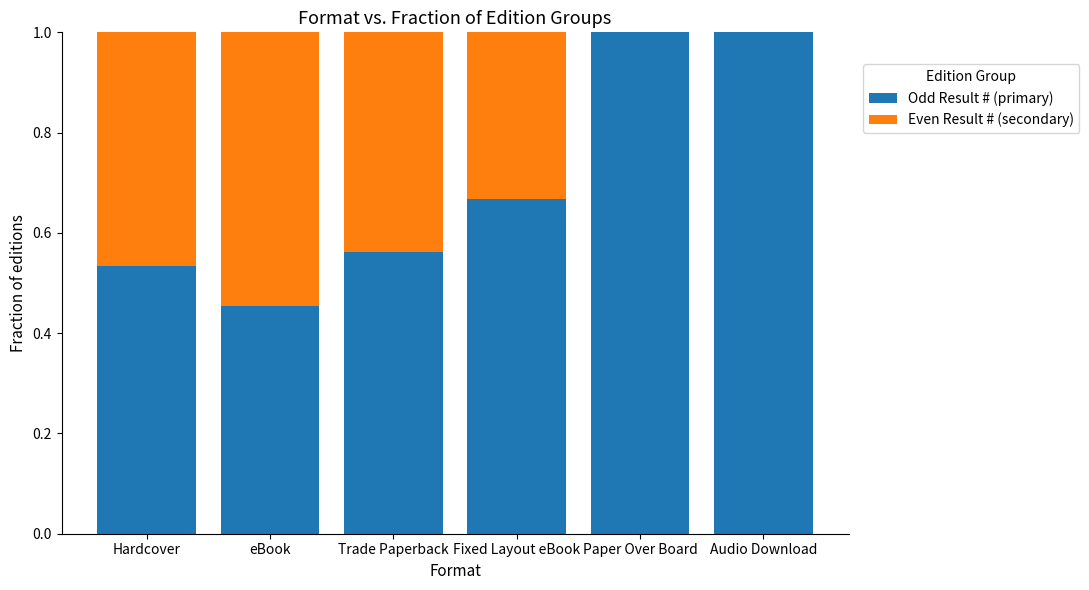

What is the sum of the Odd Result # (primary) values at Hardcover and Fixed Layout eBook?

1.2